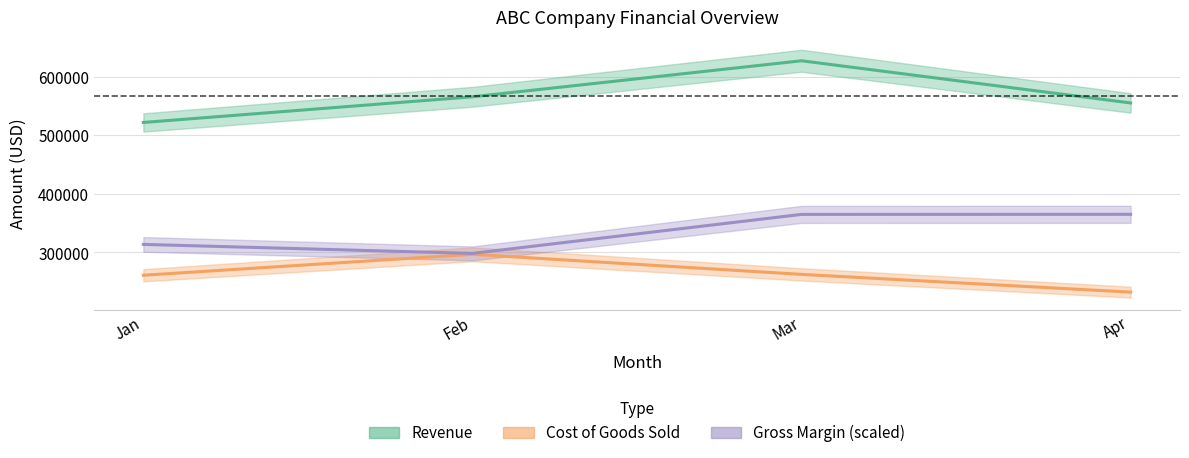

What are all the series names shown in the legend?

Revenue, Cost of Goods Sold, Gross Margin